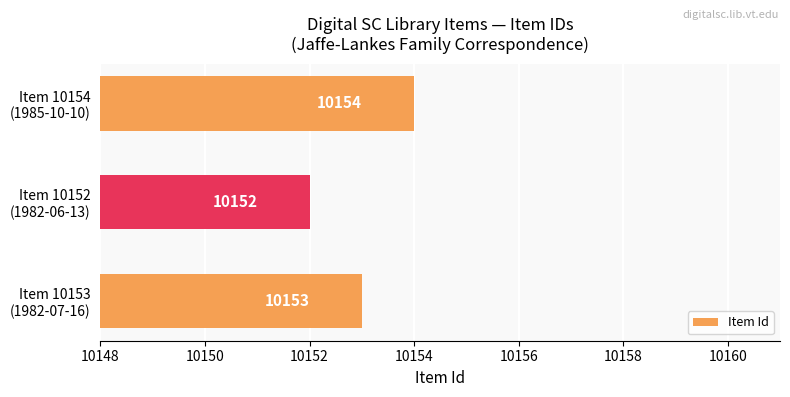

What is the average value?

10153